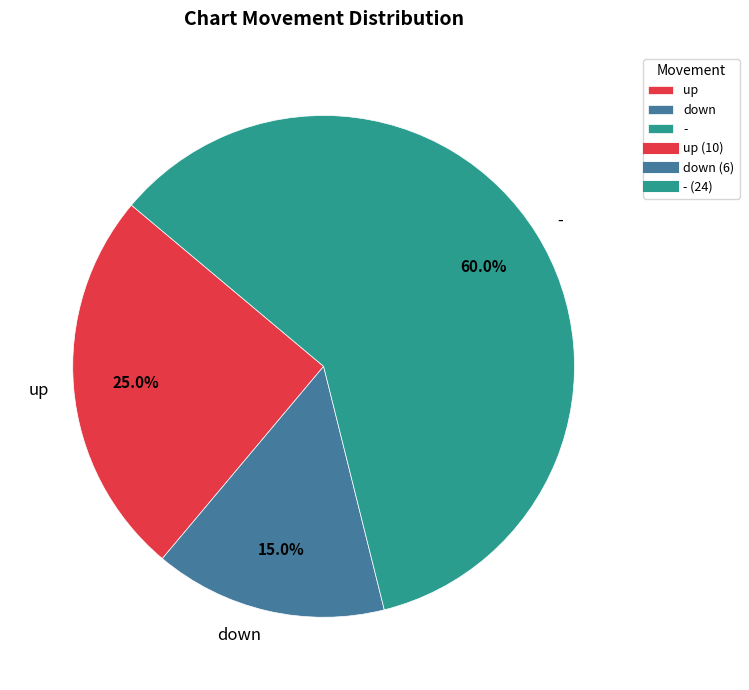

To the nearest percent, what is the difference between the - and up slice percentages?

35%